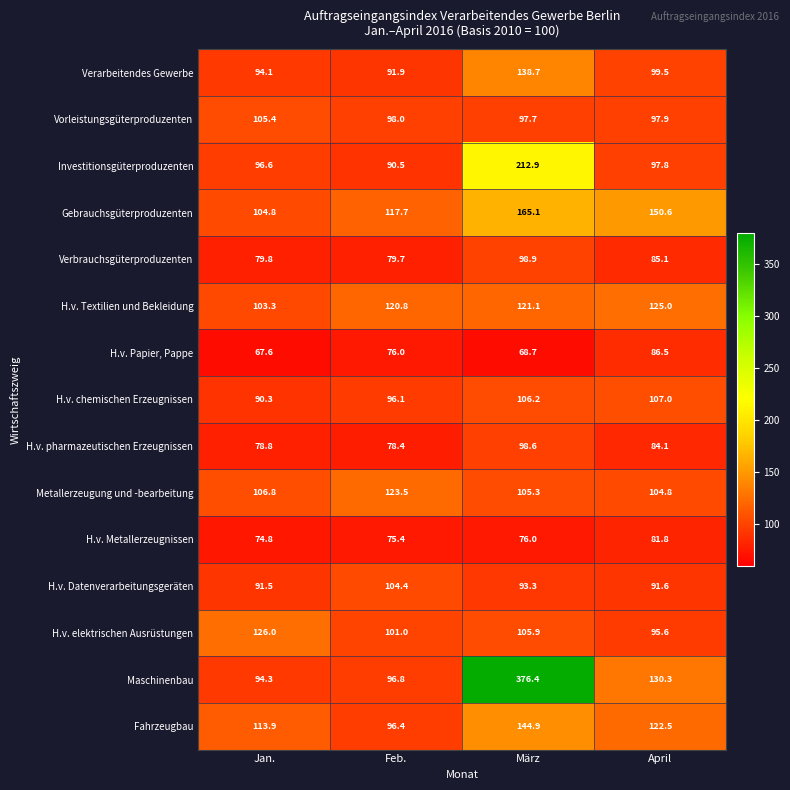

True or false: Verbrauchsgüterproduzenten has a value of 98.9 at März.

True